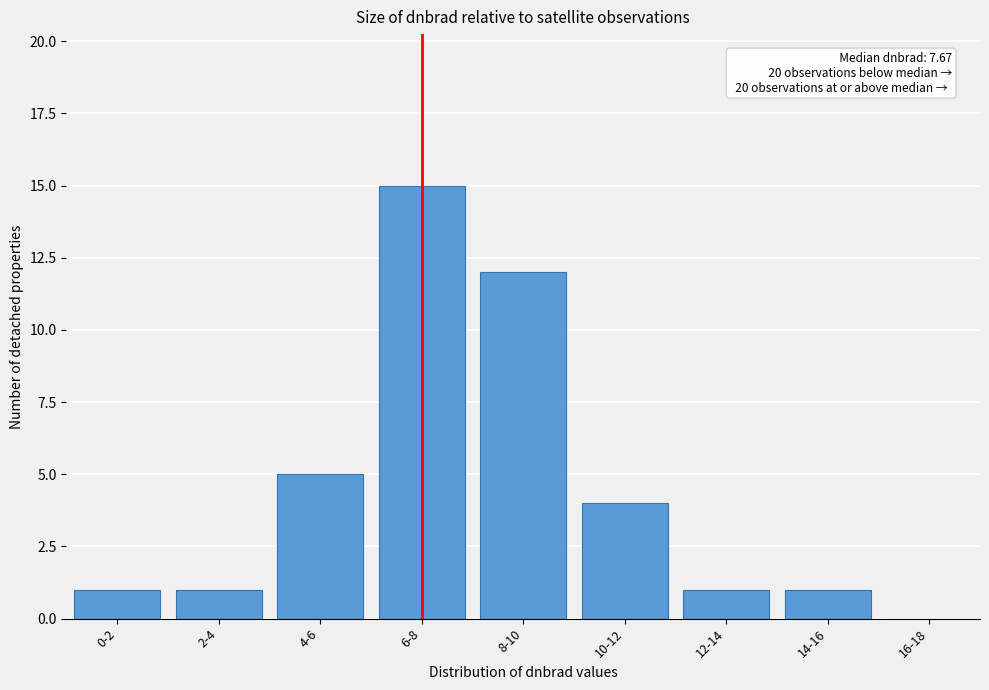

Reading right to left, what are all the values shown in this chart?

16-18=0	14-16=1	12-14=1	10-12=4	8-10=12	6-8=15	4-6=5	2-4=1	0-2=1